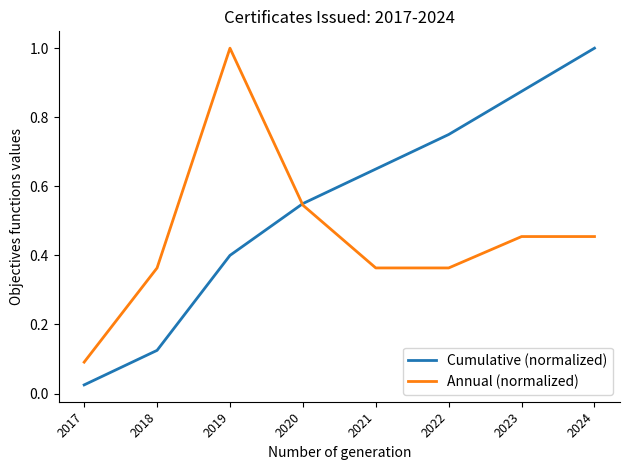

Rank the series at 2024 from lowest to highest value.

Annual (normalized), Cumulative (normalized)